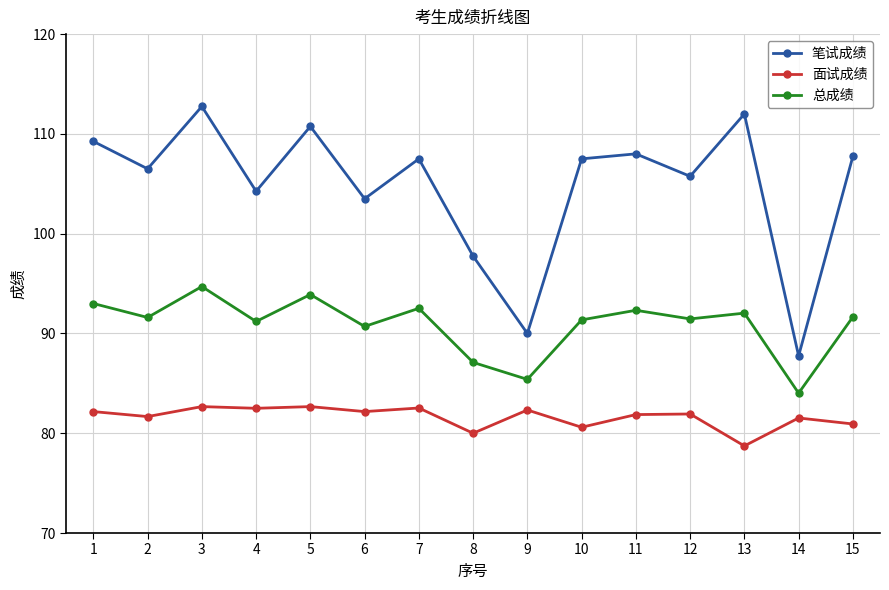

What is the difference between the second highest and minimum values in the 面试成绩 series?

3.9